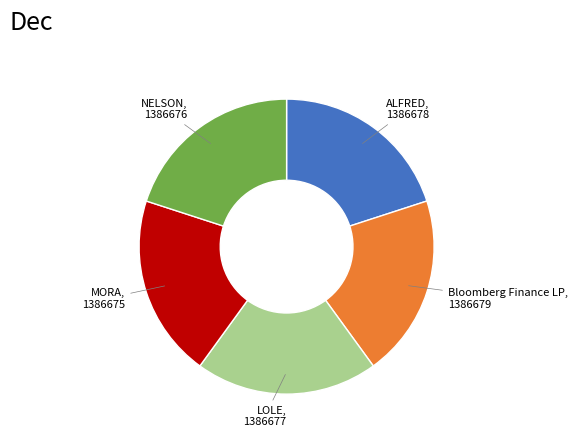

How many slices are in this pie chart?

5